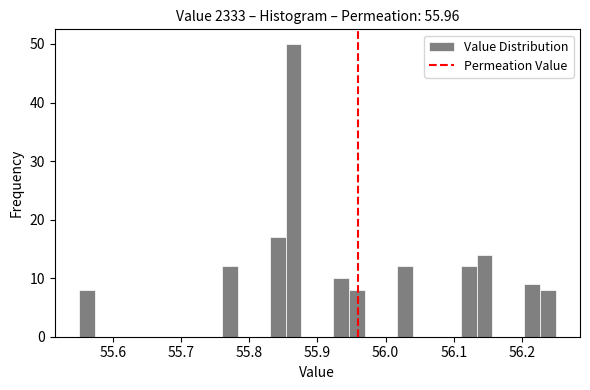

Around what value on the x-axis is the tallest bar? Give the approximate position of its centre, as read against the axis.

55.87